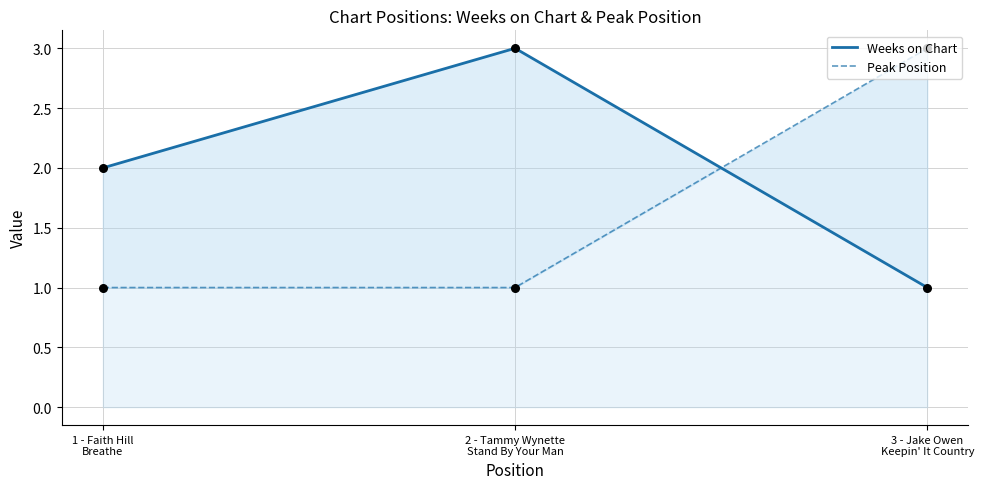

At which category is the sum across all series the highest?

2 - Tammy Wynette
Stand By Your Man